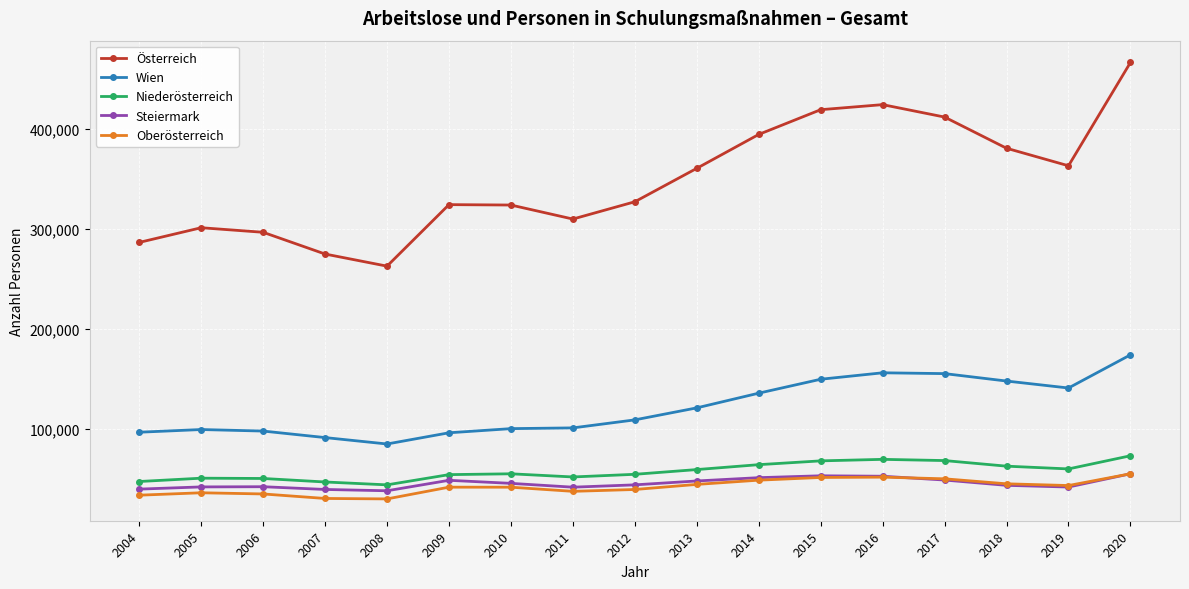

True or false: Niederösterreich and Österreich cross at least once.

False